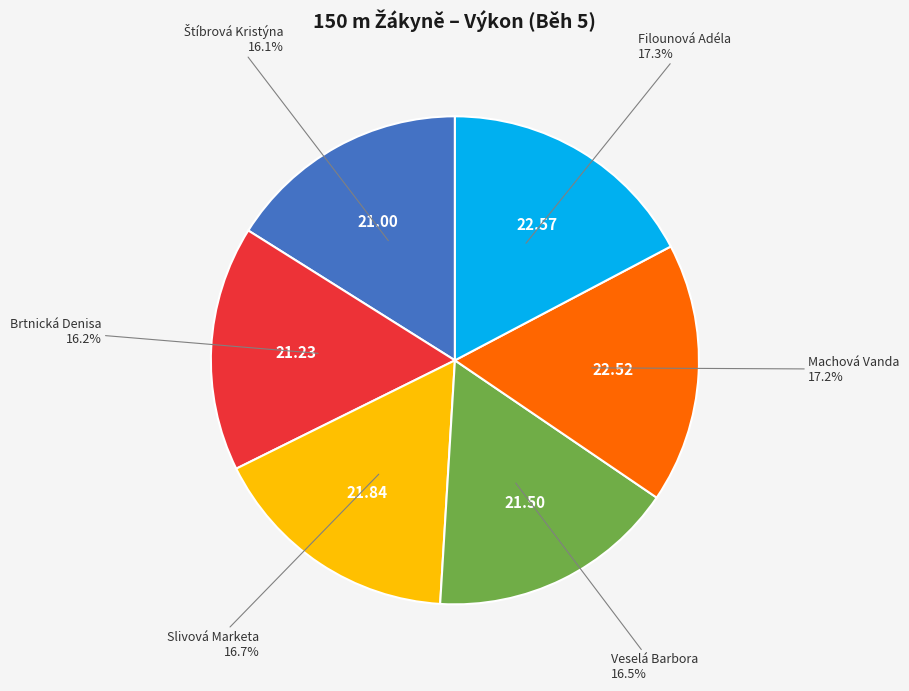

Does any single category account for the majority?

No